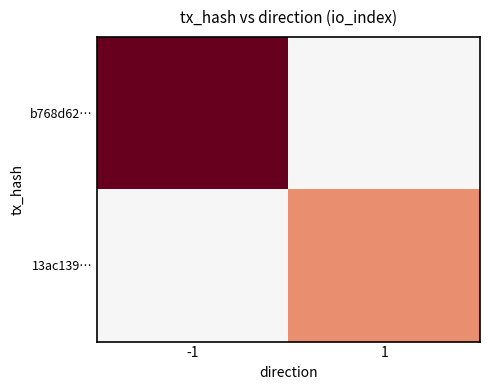

Which series has the largest total across all categories?

b768d62…